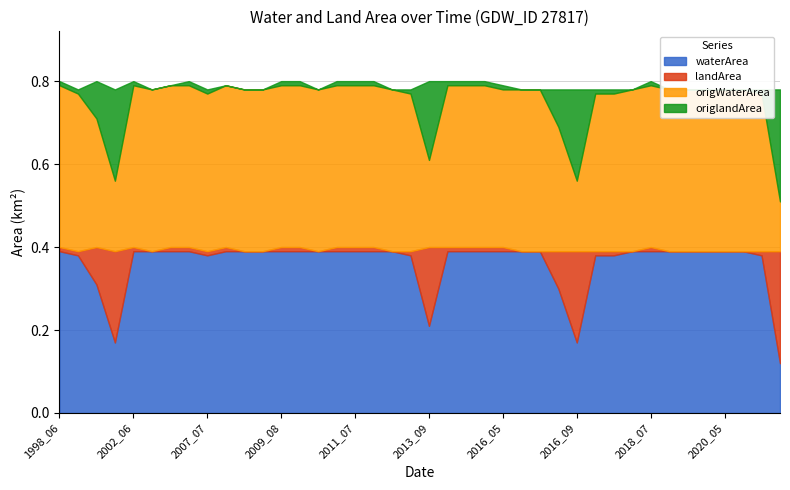

Which series has the widest spread of values?

waterArea